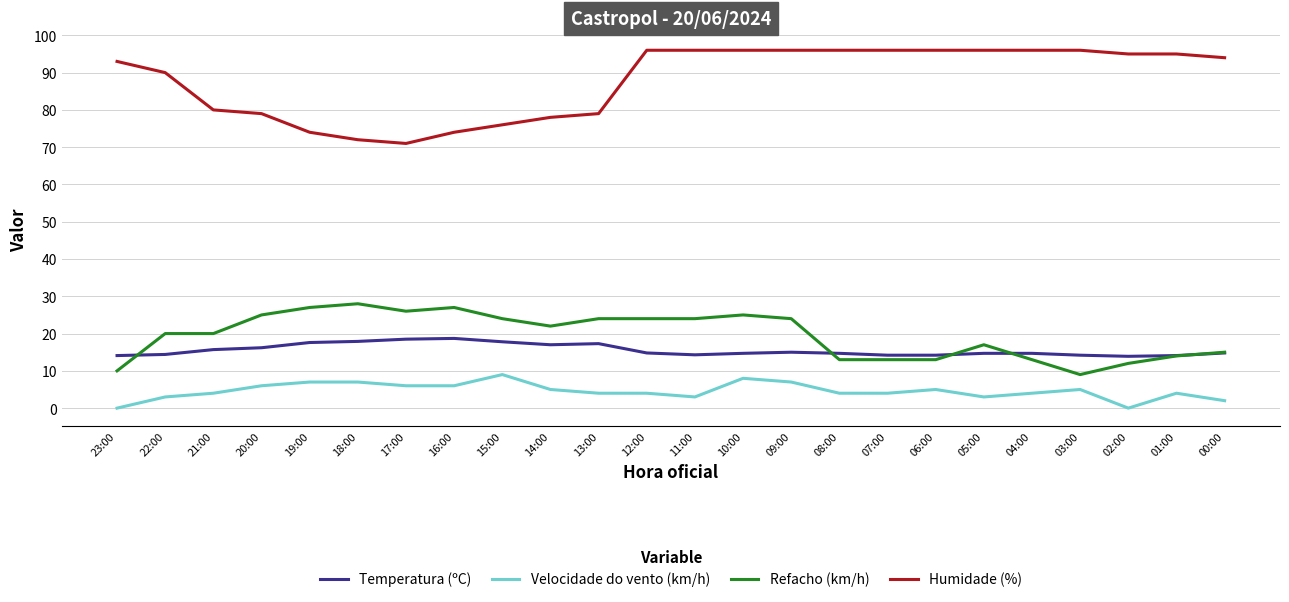

Where is the first local minimum for Humidade (%)?

17:00